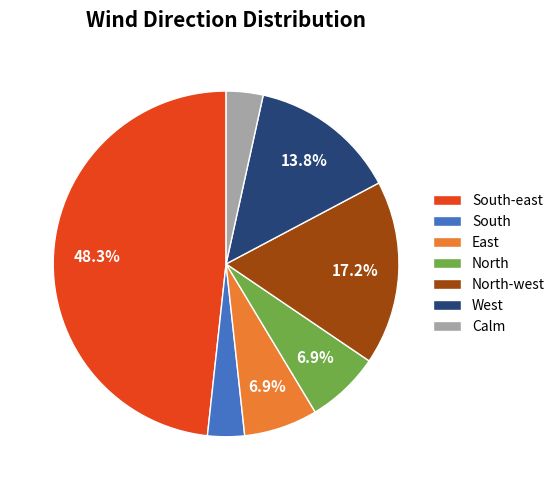

Do Calm and East together represent more than half of the pie?

No